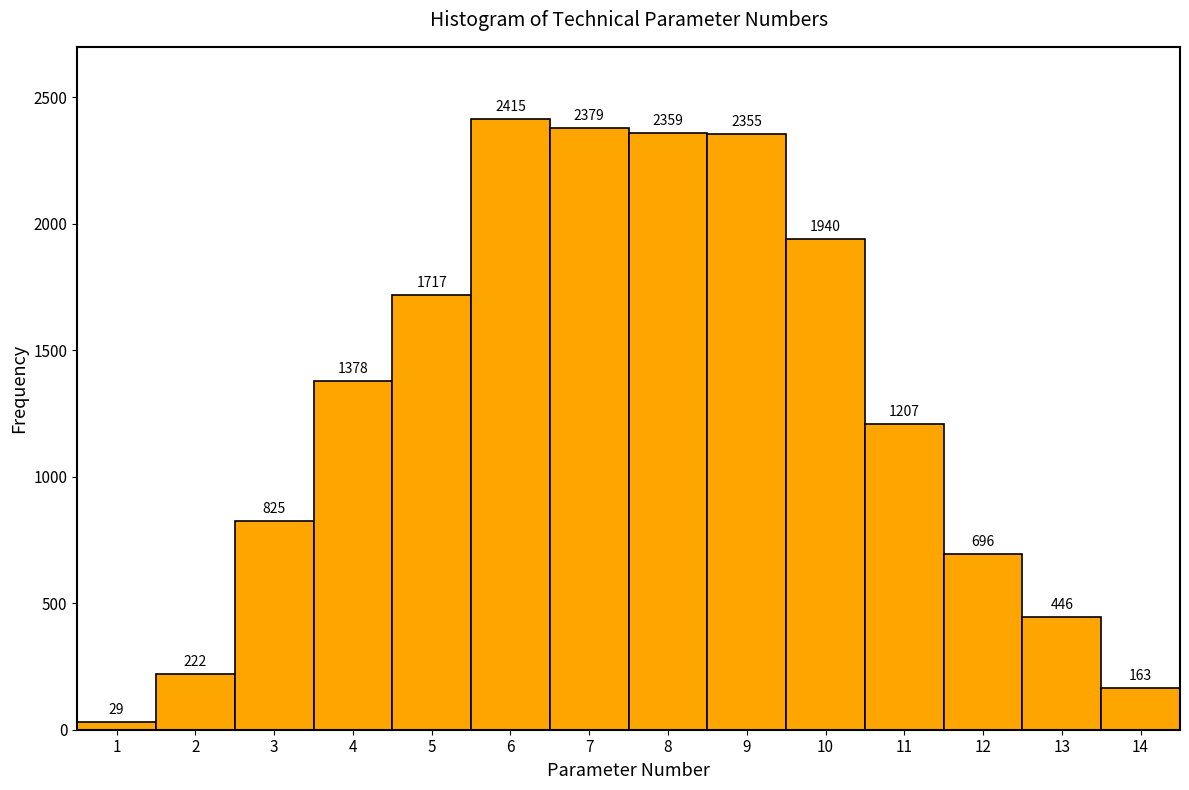

Reading left to right, transcribe this chart: for each bar, give the range it covers on the x-axis and its height.

0.5 to 1.5: 29
1.5 to 2.5: 222
2.5 to 3.5: 825
3.5 to 4.5: 1378
4.5 to 5.5: 1717
5.5 to 6.5: 2415
6.5 to 7.5: 2379
7.5 to 8.5: 2359
8.5 to 9.5: 2355
9.5 to 10.5: 1940
10.5 to 11.5: 1207
11.5 to 12.5: 696
12.5 to 13.5: 446
13.5 to 14.5: 163